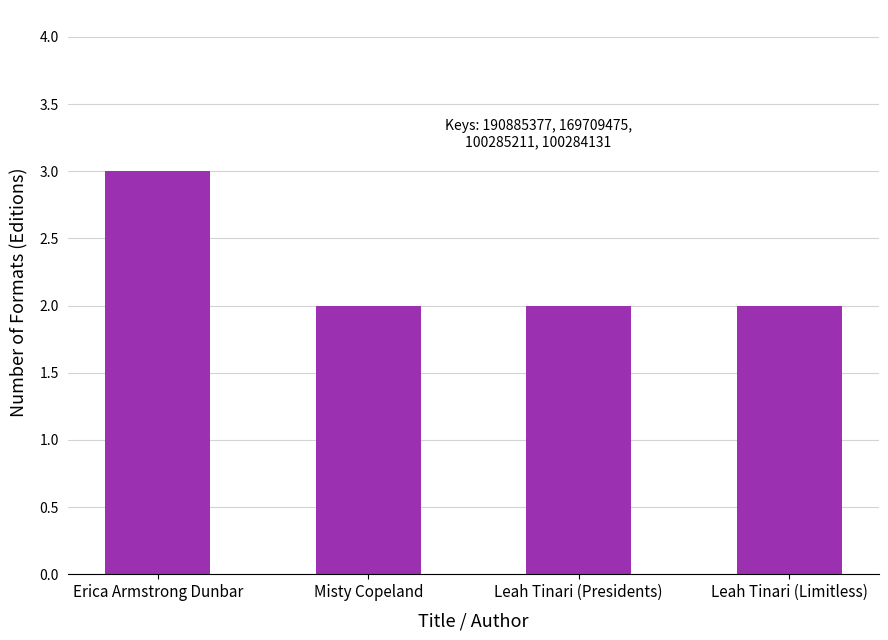

Are the bars horizontal?

No